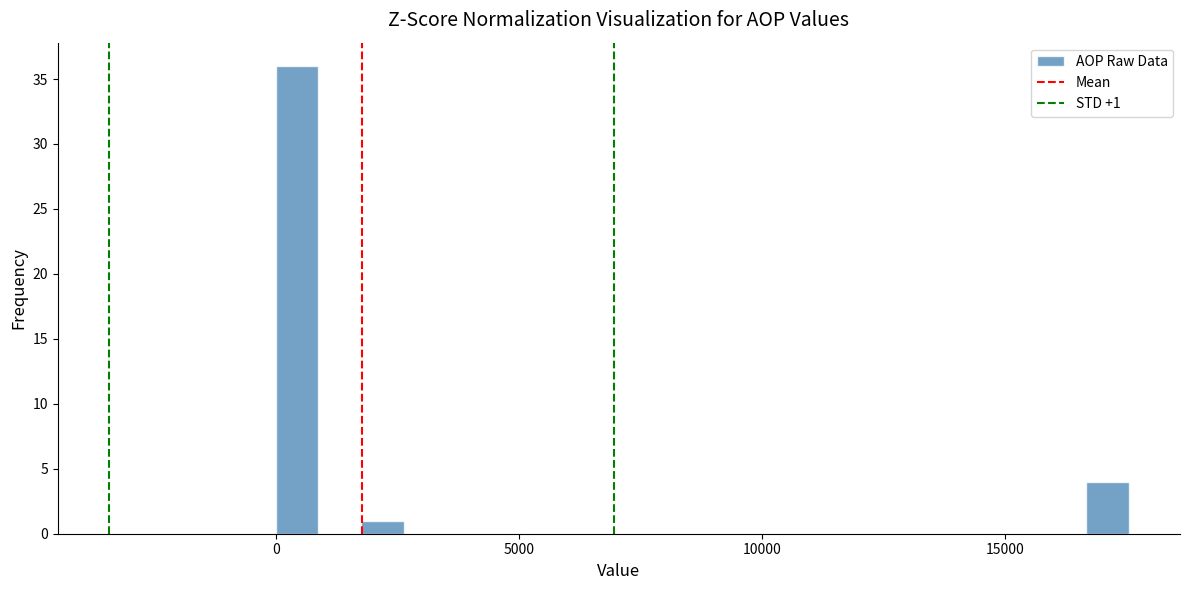

Around what value on the x-axis is the tallest bar? Give the approximate position of its centre, as read against the axis.

500